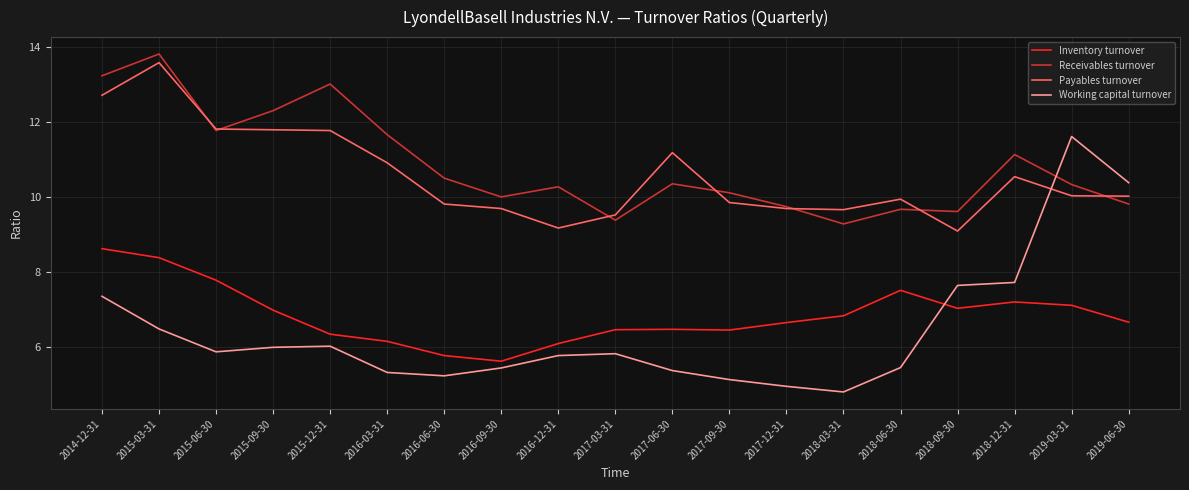

What is the sum of all Receivables turnover values?

206.0